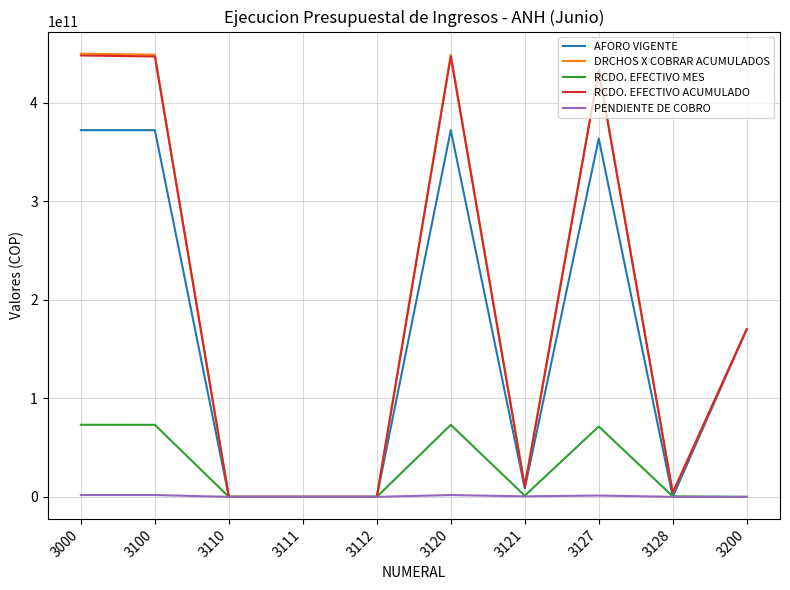

How many values in the RCDO. EFECTIVO MES series exceed 1158194542?

5